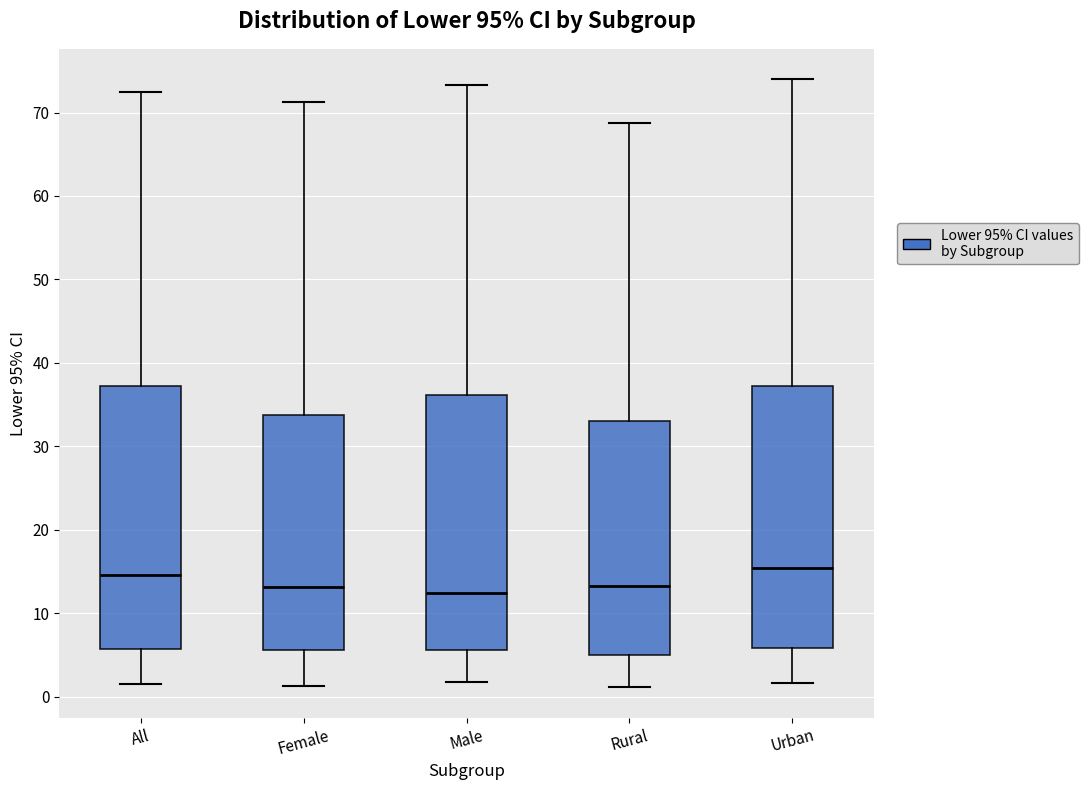

Where is the lower edge of the box for All on the y-axis? The values are not printed on the chart, so give them approximately, as read against the axis.

6